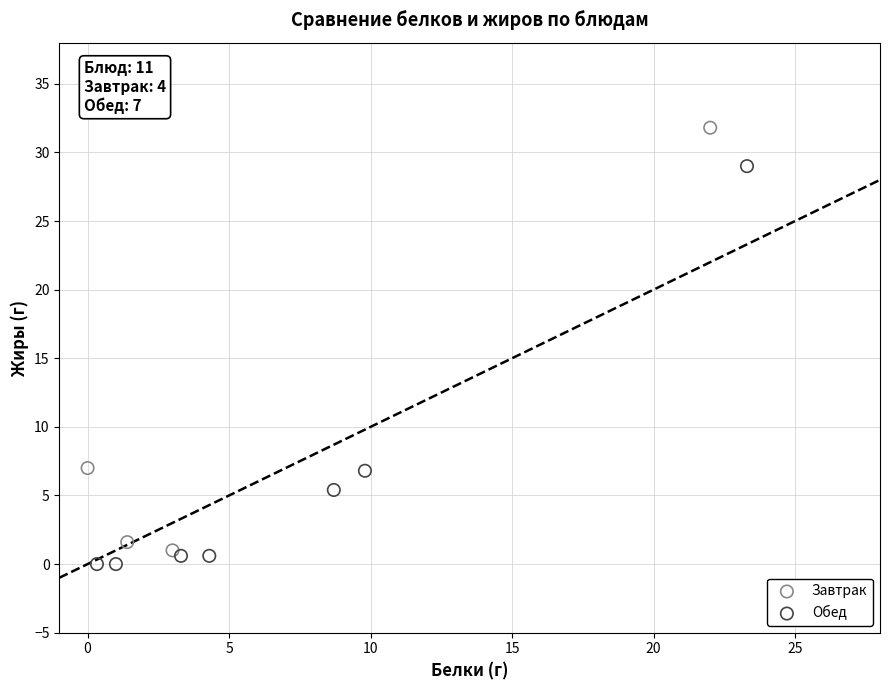

What are all the series names shown in the legend?

Завтрак, Обед